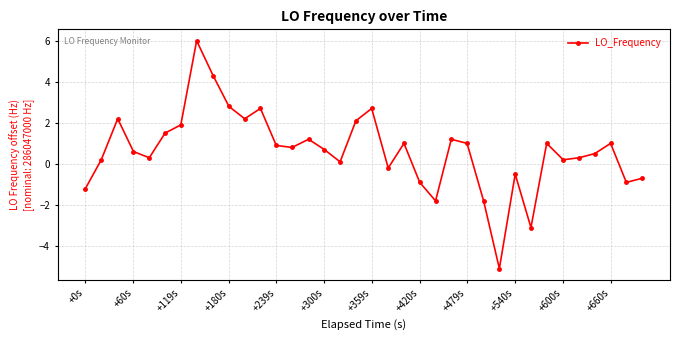

True or false: there are more than 2 points higher than both neighbors.

True